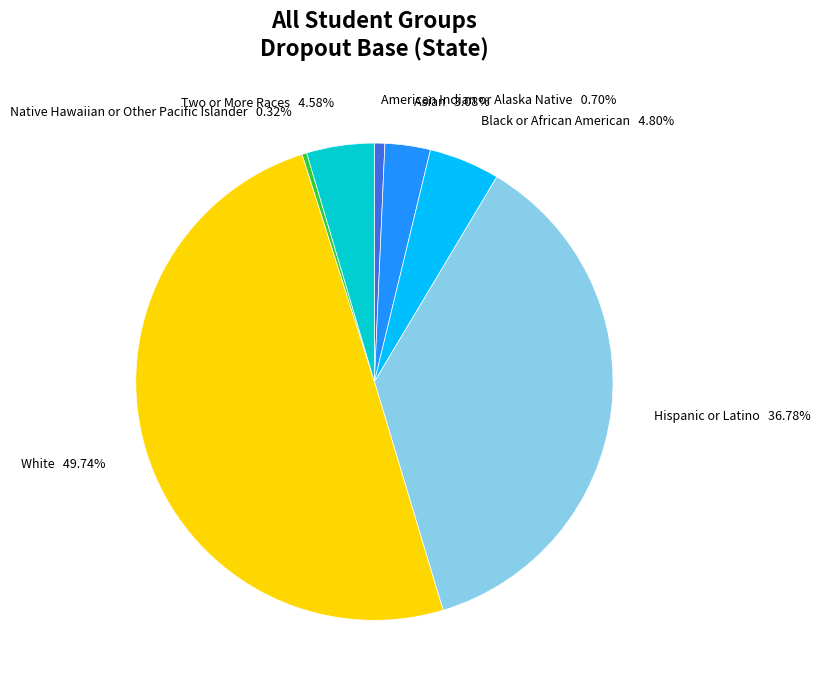

Is Two or More Races the majority of the pie?

No